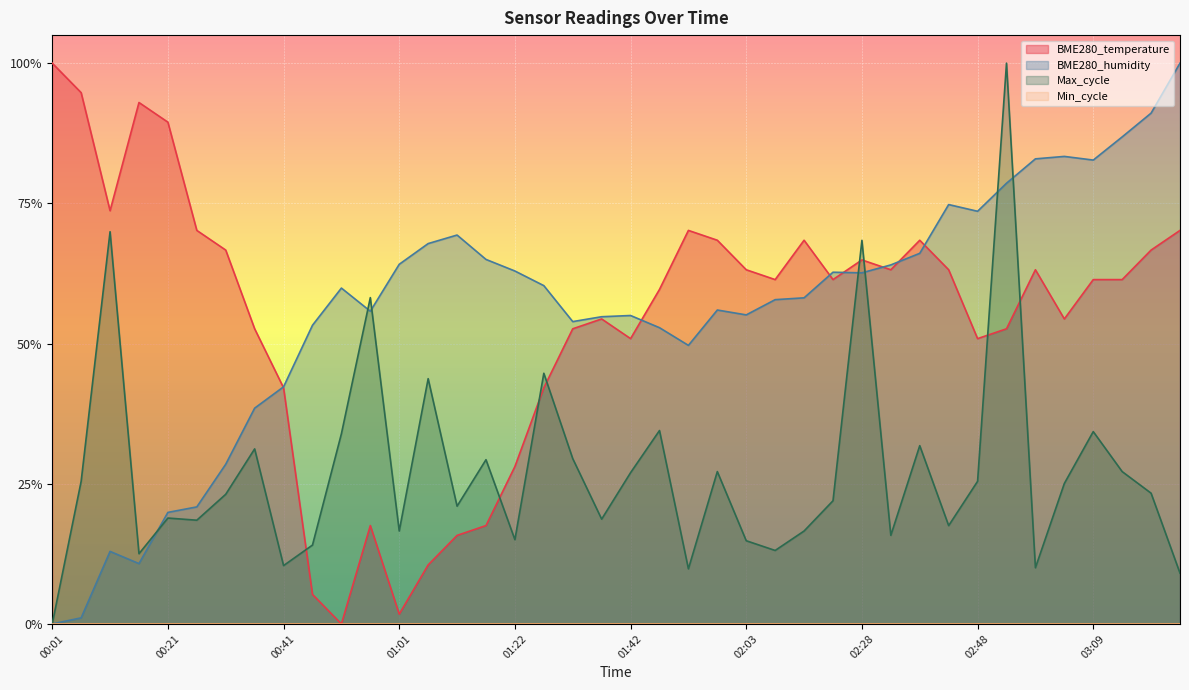

In BME280_temperature, how many points are lower than both neighbors (excluding endpoints)?

9